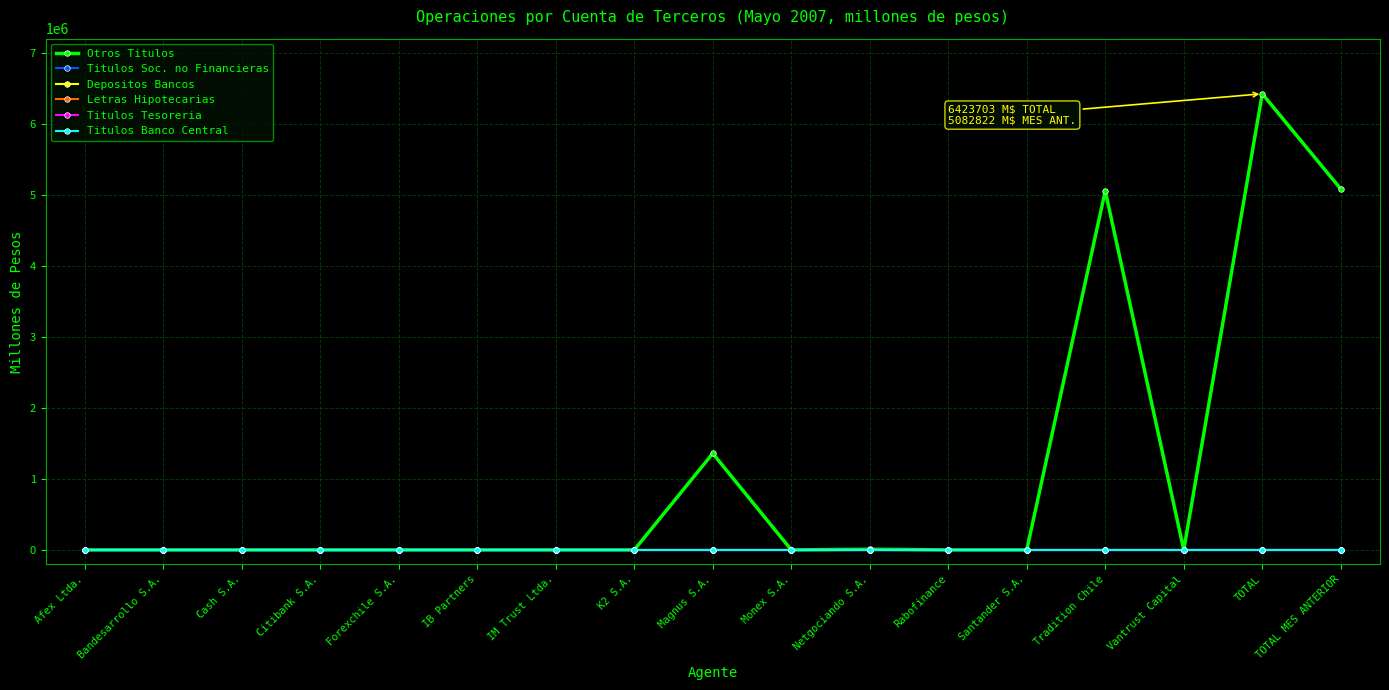

Which series has the widest spread of values?

Otros Titulos